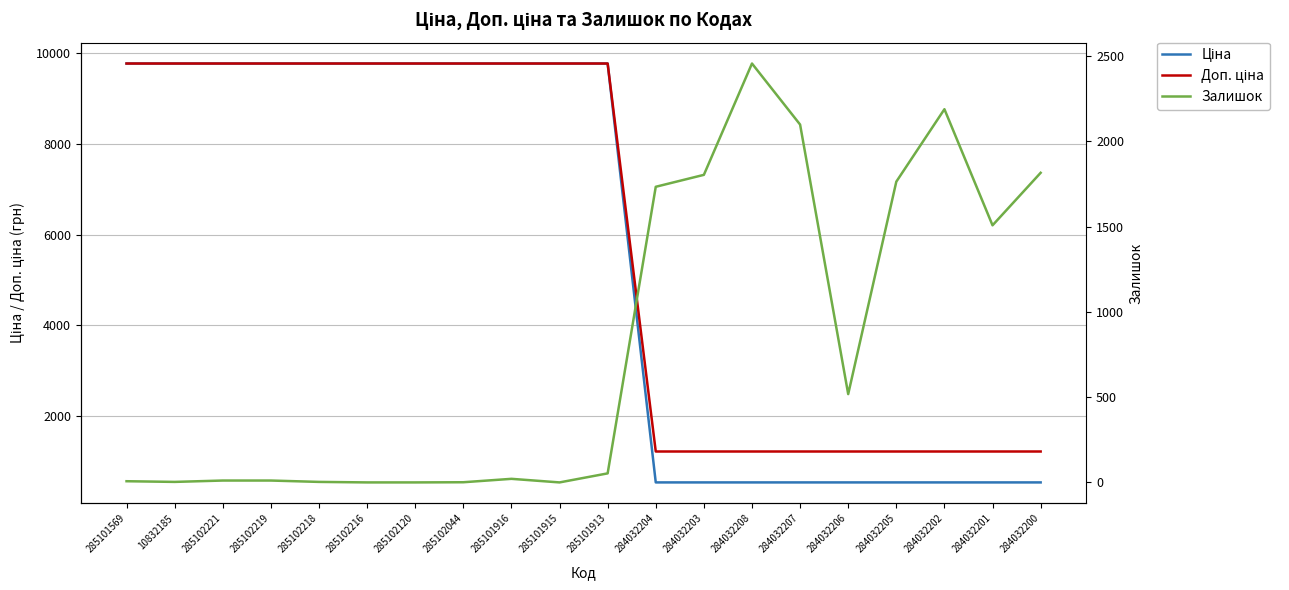

What is the label of the 6th point from the right?

284032207